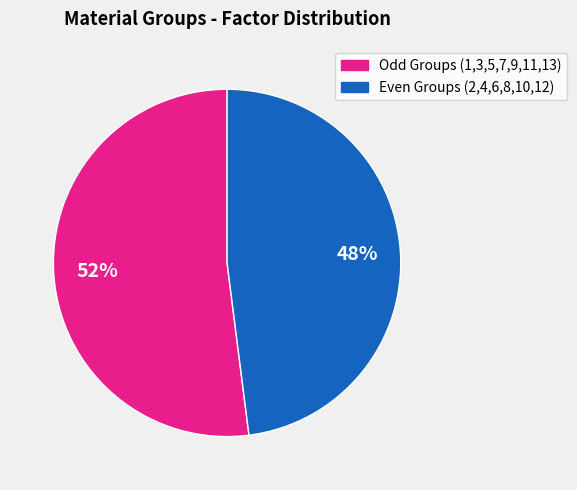

To the nearest percent, what is the average slice percentage?

50%